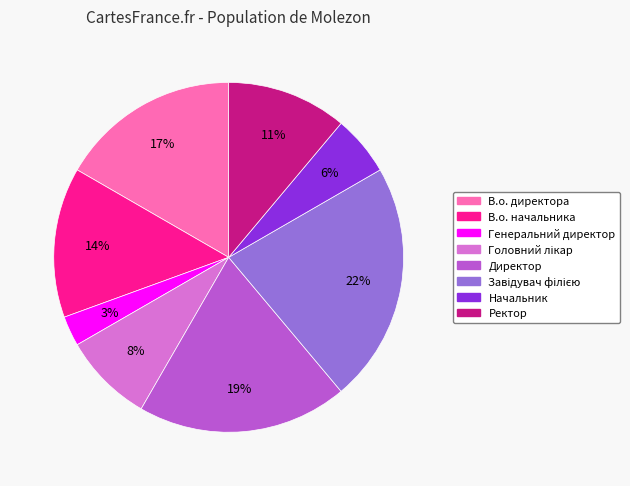

To the nearest percent, what is the combined percentage of Генеральний директор and Директор?

22%